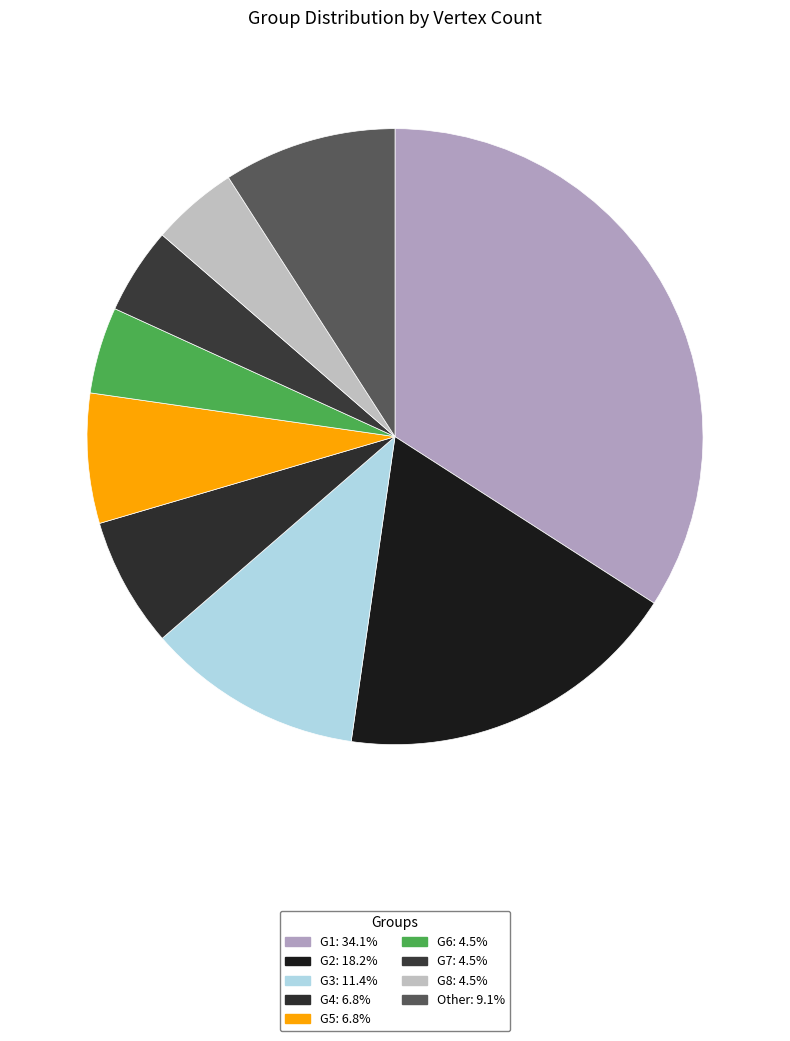

True or false: G1 accounts for 34% of the total.

True